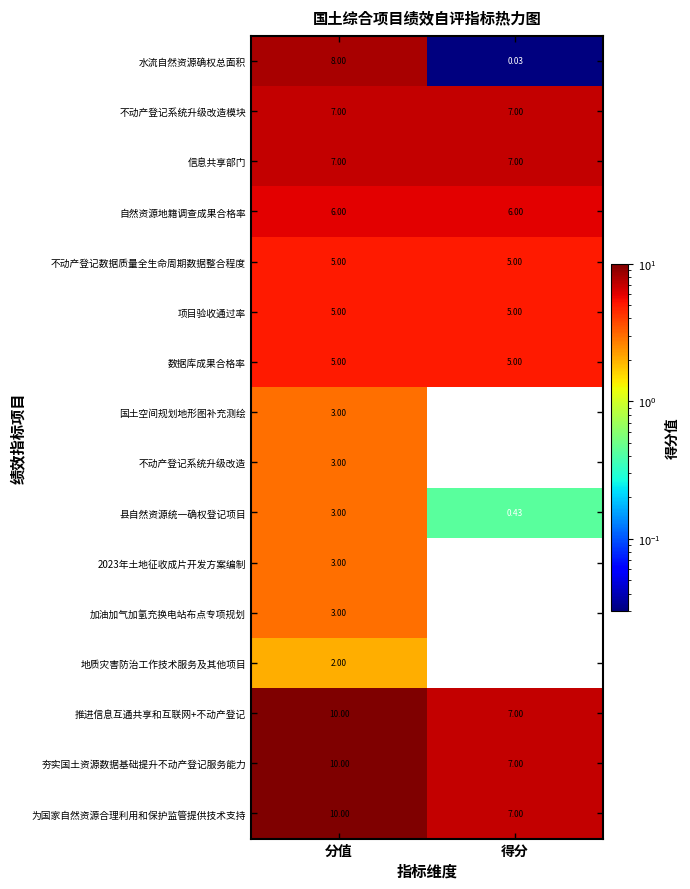

Is the value of 不动产登记系统升级改造 at 分值 greater than the value of 项目验收通过率 at 得分?

No